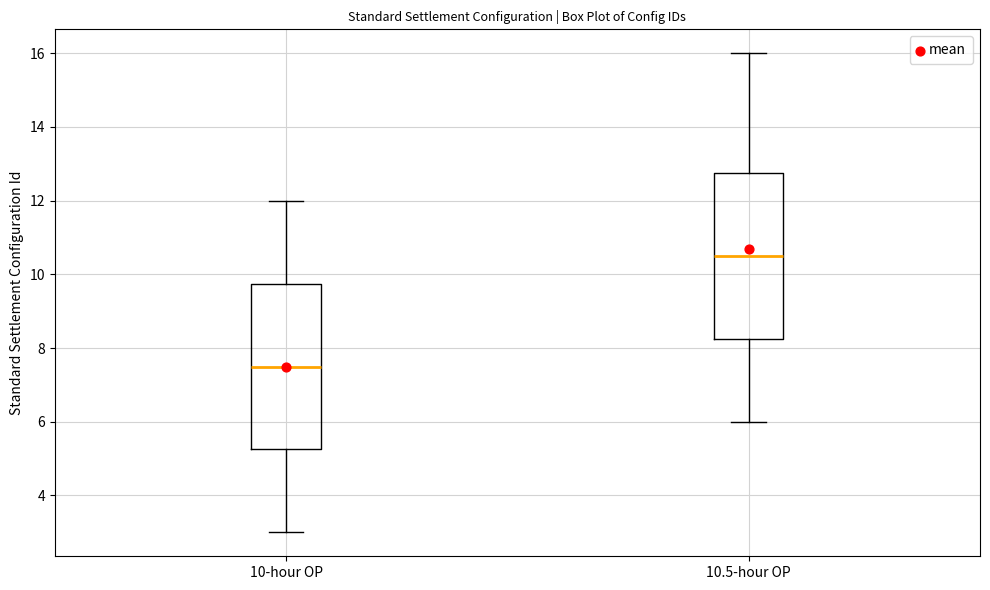

Reading left to right, transcribe this box plot: for each box, give where its median line is, the range the box spans, and where its two whiskers end, as read against the y-axis. The values are not printed on the chart, so give them approximately, as read against the axis.

10-hour OP: median 7.6, box 5.2 to 9.8, whiskers 3.0 to 12.0
10.5-hour OP: median 10.6, box 8.2 to 12.8, whiskers 6.0 to 16.0